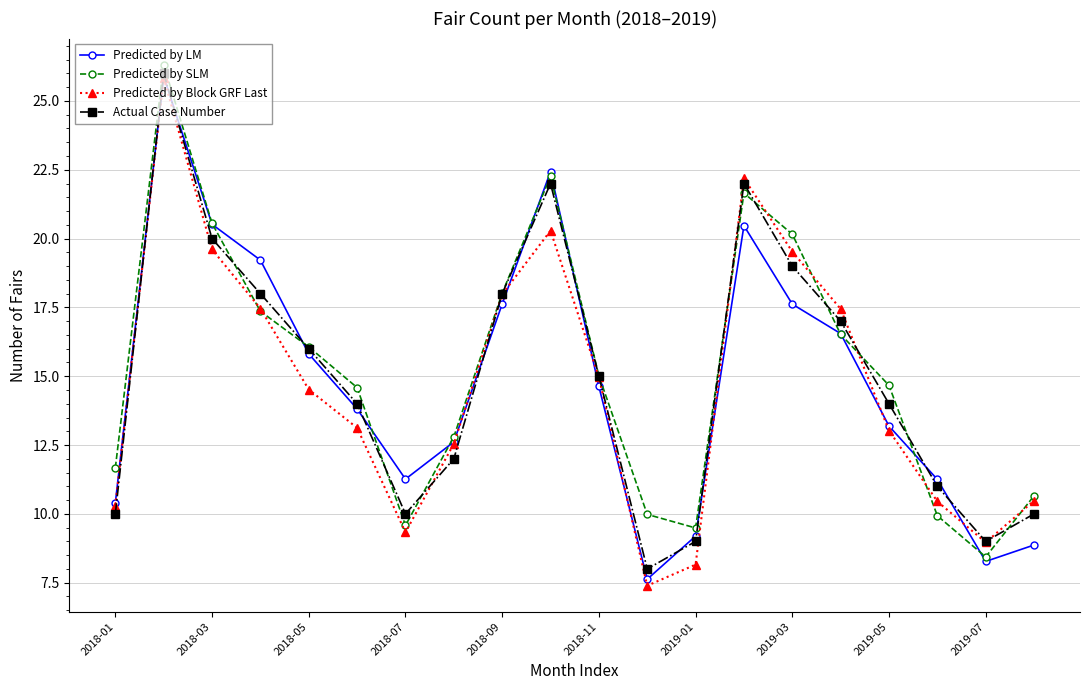

True or false: Predicted by Block GRF Last has more than 0 interior local peaks.

True